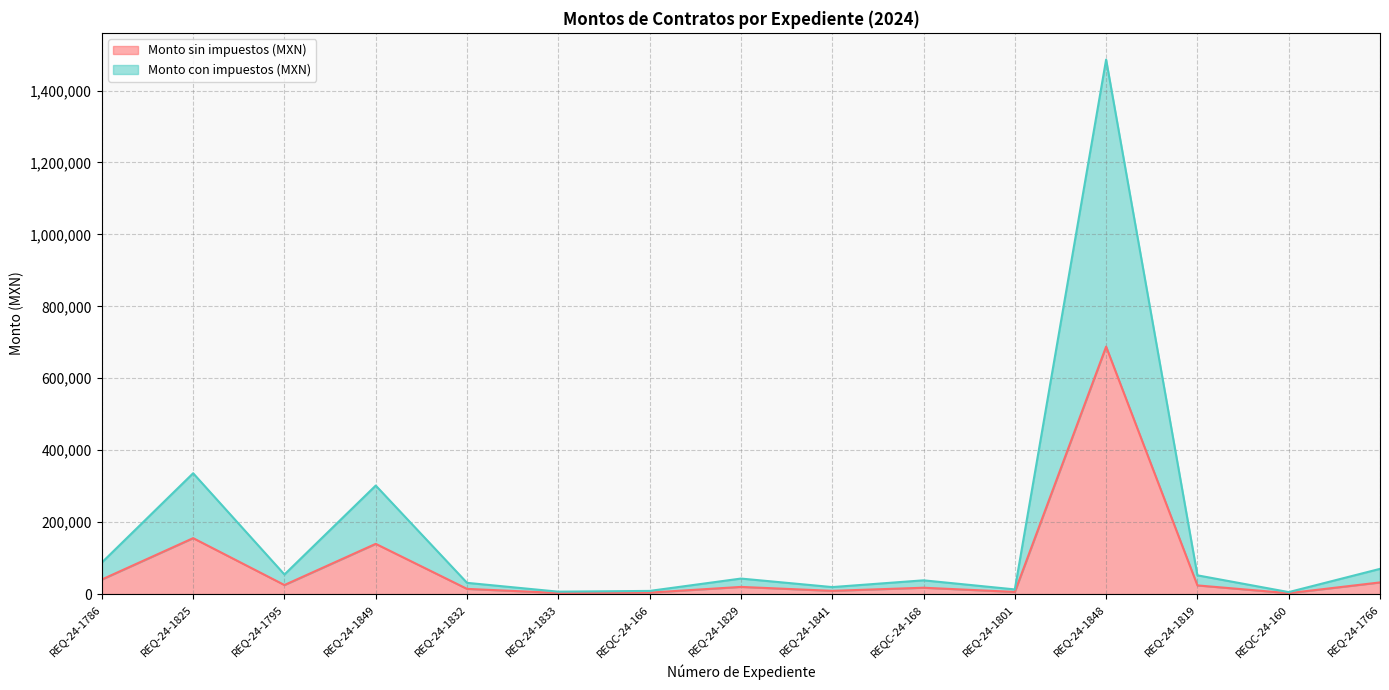

Reading right to left, what are all the values shown in this chart?

Monto sin impuestos (MXN): REQ-24-1766=32484.0	REQC-24-160=2574.0	REQ-24-1819=24160.0	REQ-24-1848=688000.0	REQ-24-1801=6034.5	REQC-24-168=17728.0	REQ-24-1841=9040.0	REQ-24-1829=20000.0	REQC-24-166=4099.5	REQ-24-1833=3120.7	REQ-24-1832=14495.0	REQ-24-1849=139720.0	REQ-24-1795=25245.2	REQ-24-1825=155556.9	REQ-24-1786=40641.4
Monto con impuestos (MXN): REQ-24-1766=70165.4	REQC-24-160=5559.8	REQ-24-1819=52185.6	REQ-24-1848=1486080.0	REQ-24-1801=13034.5	REQC-24-168=38292.5	REQ-24-1841=19526.4	REQ-24-1829=43200.0	REQC-24-166=8854.9	REQ-24-1833=6740.7	REQ-24-1832=31309.2	REQ-24-1849=301795.2	REQ-24-1795=54529.6	REQ-24-1825=336002.9	REQ-24-1786=87785.4